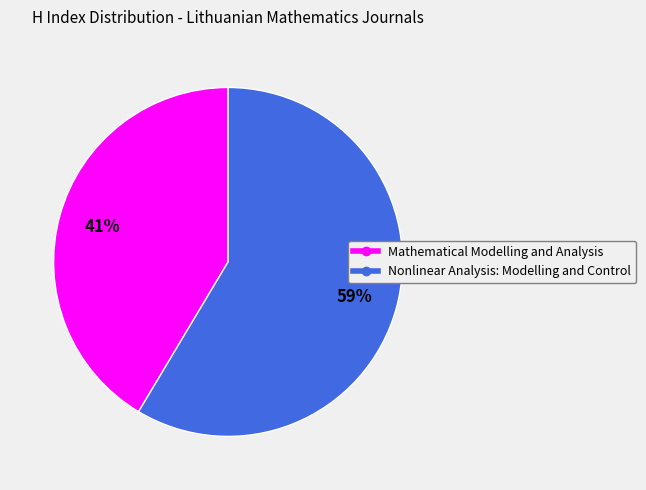

To the nearest percent, what portion does Mathematical Modelling and Analysis represent?

41%